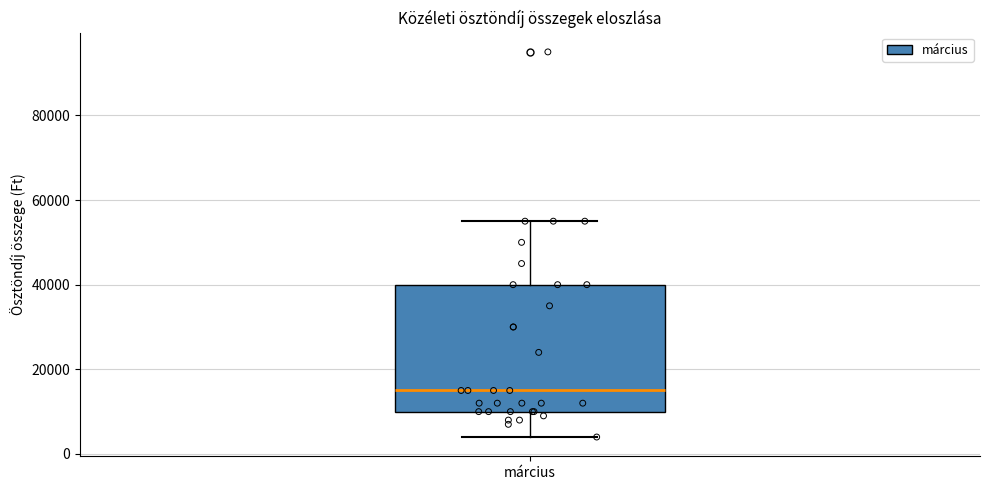

Transcribe this box plot: give where the median line is, the range the box spans, and where the two whiskers end, as read against the y-axis. The values are not printed on the chart, so give them approximately, as read against the axis.

median 16000, box 10000 to 40000, whiskers 4000 to 56000